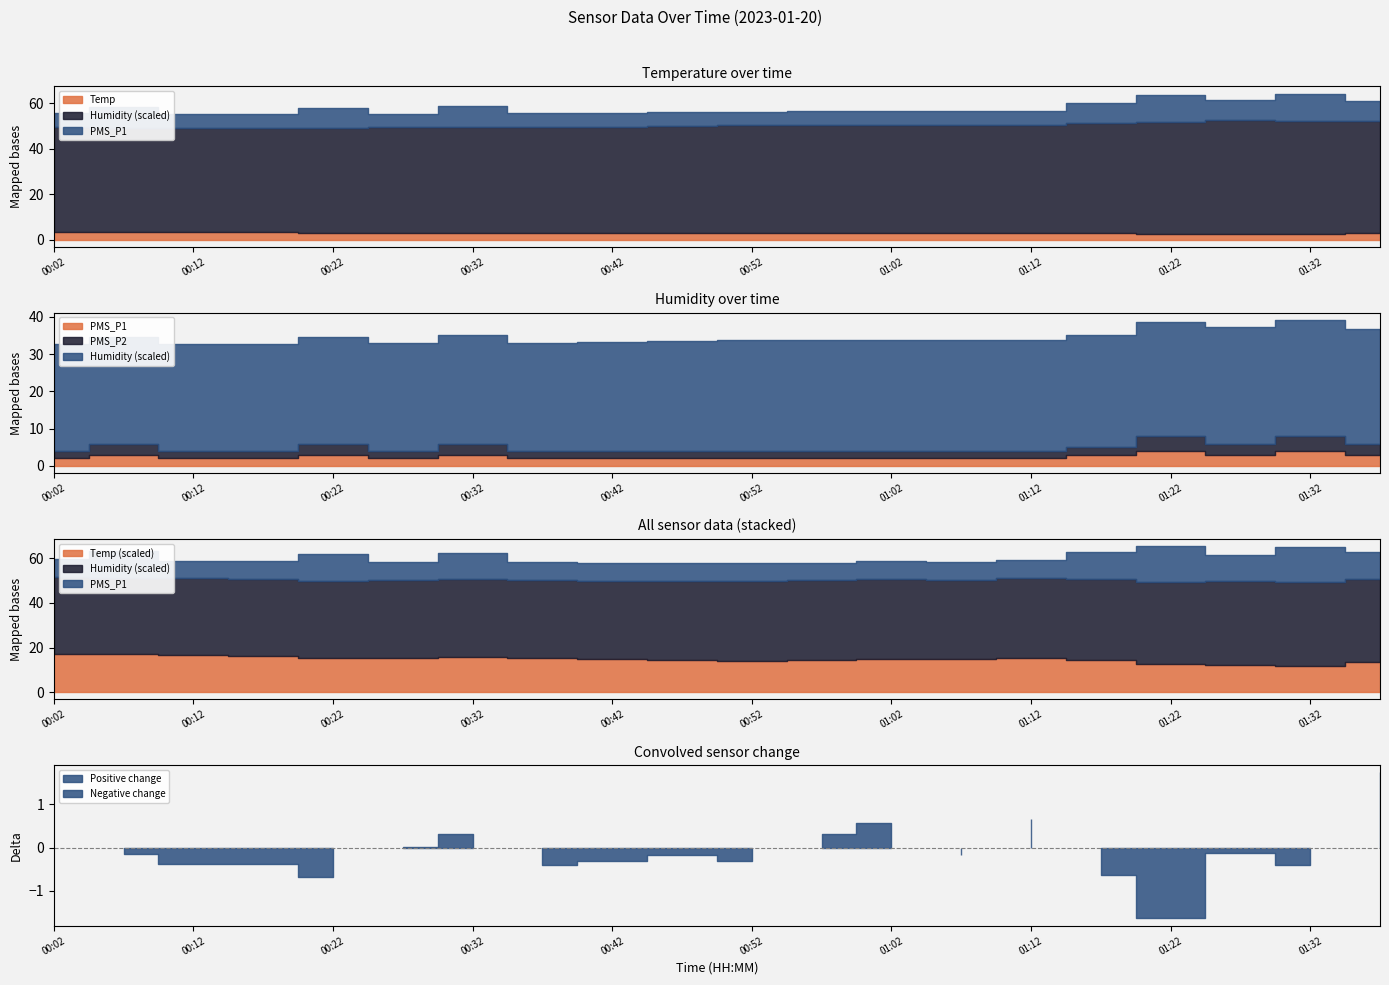

In Temp, how many points are lower than both neighbors (excluding endpoints)?

4